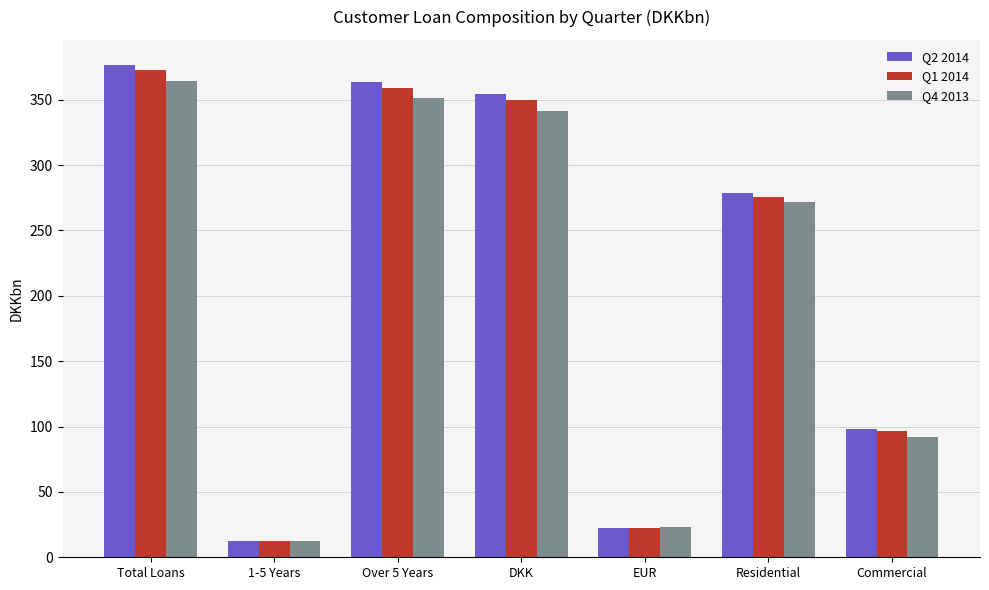

How many values in the Q1 2014 series are below 275?

3